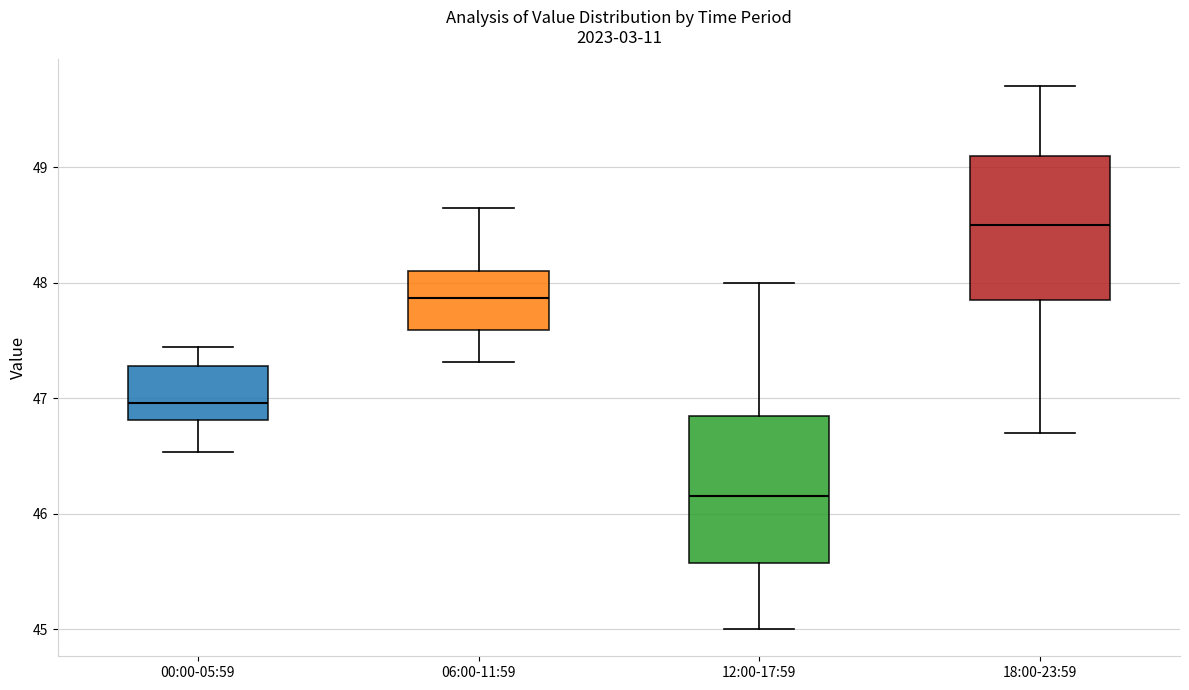

Which box has the highest median line?

18:00-23:59